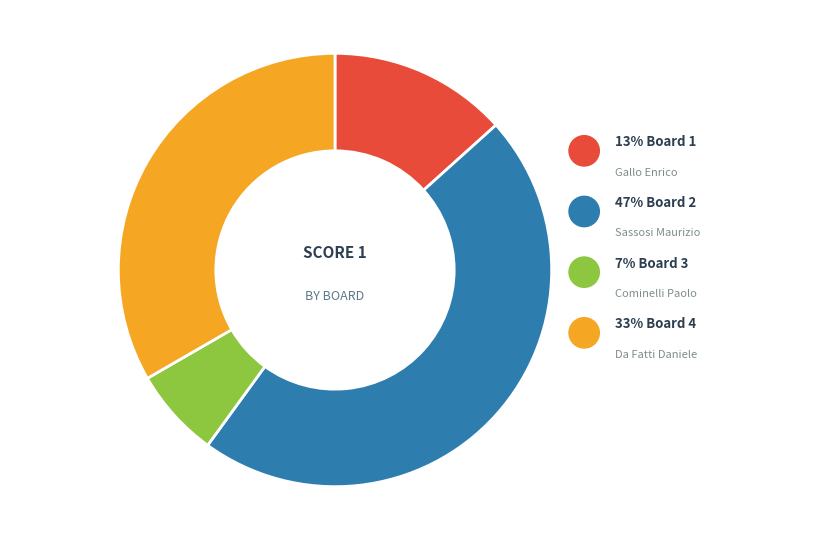

What portion of the pie excludes Board 3?

93.3%